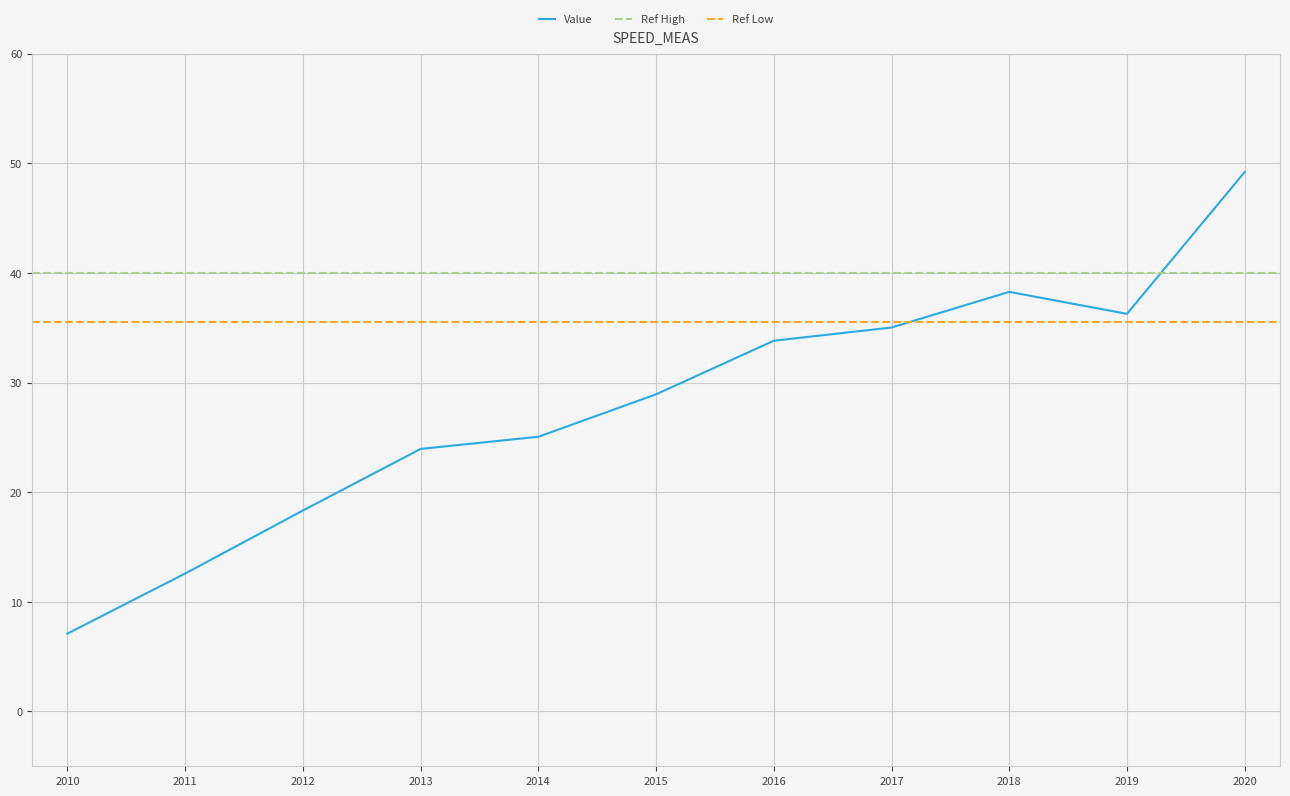

Rank the categories by value from lowest to highest.

2010, 2011, 2012, 2013, 2014, 2015, 2016, 2017, 2019, 2018, 2020